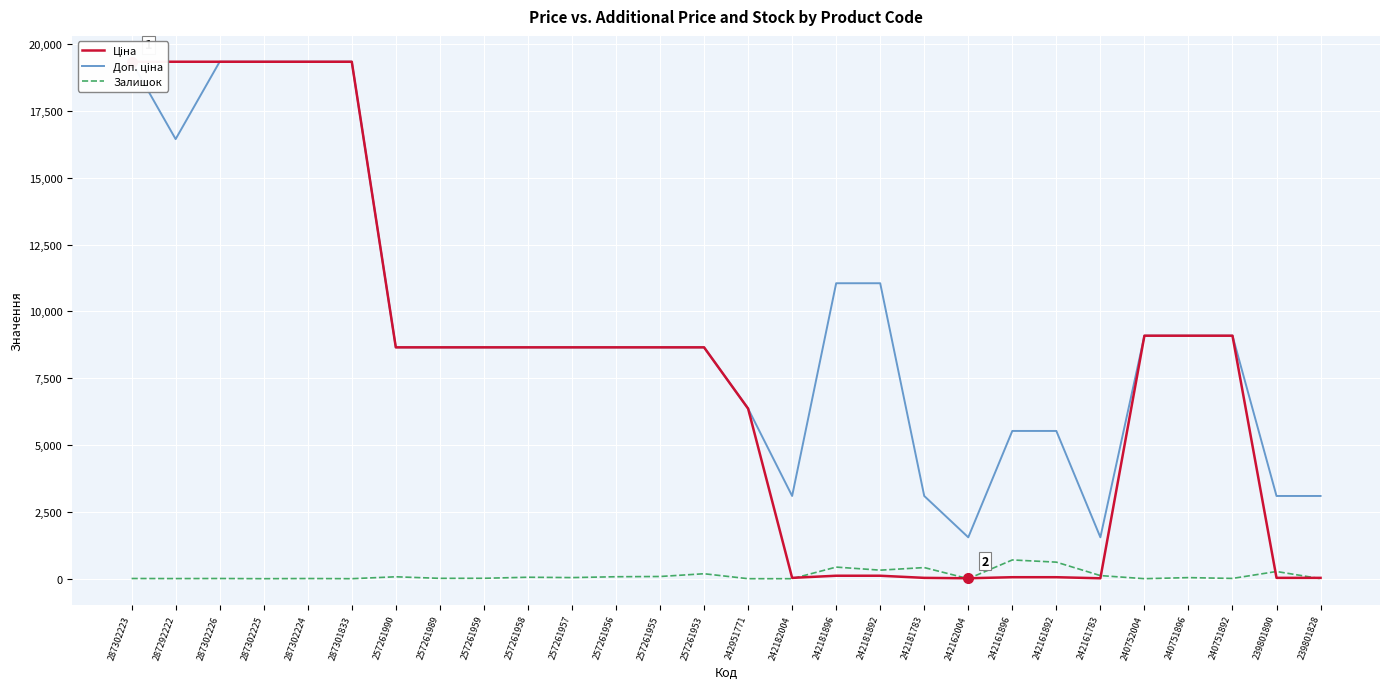

What is the difference between the maximum and minimum values in the Ціна series?

19327.6